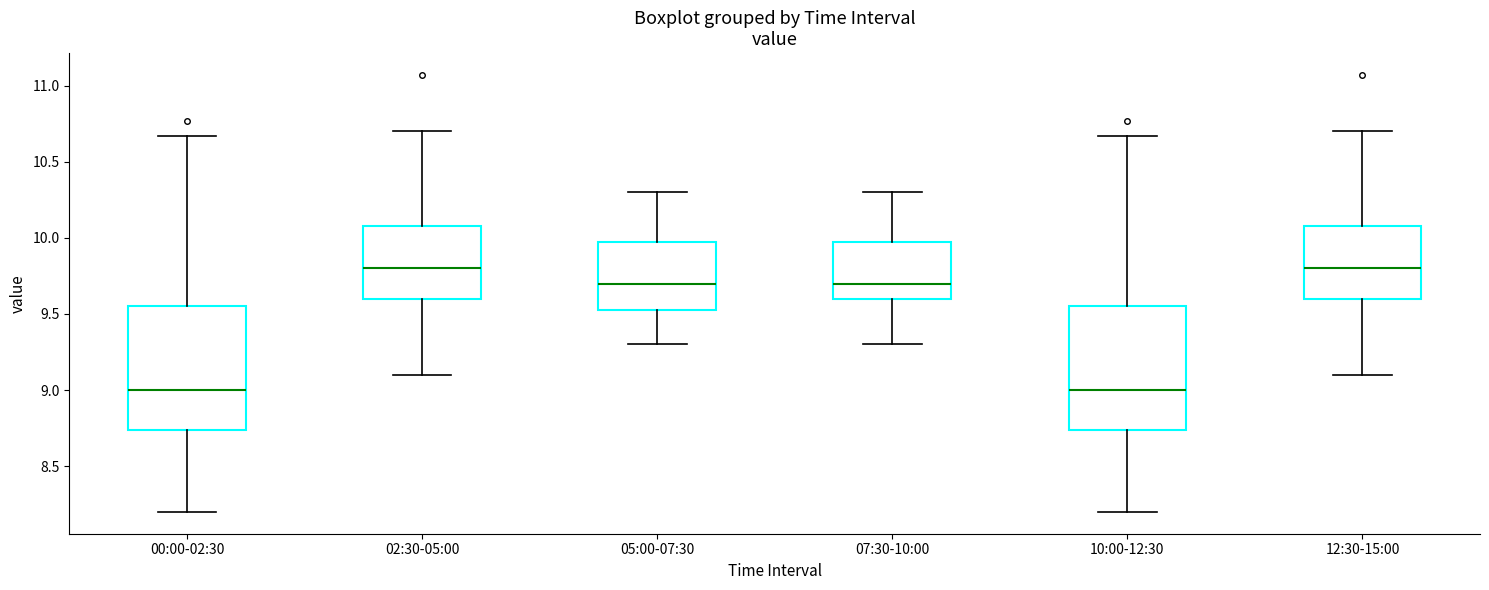

Reading left to right, transcribe this box plot: for each box, give where its median line is, the range the box spans, and where its two whiskers end, as read against the y-axis. The values are not printed on the chart, so give them approximately, as read against the axis.

00:00-02:30: median 9.00, box 8.75 to 9.55, whiskers 8.20 to 10.65
02:30-05:00: median 9.80, box 9.60 to 10.10, whiskers 9.10 to 10.70
05:00-07:30: median 9.70, box 9.55 to 10.00, whiskers 9.30 to 10.30
07:30-10:00: median 9.70, box 9.60 to 10.00, whiskers 9.30 to 10.30
10:00-12:30: median 9.00, box 8.75 to 9.55, whiskers 8.20 to 10.65
12:30-15:00: median 9.80, box 9.60 to 10.10, whiskers 9.10 to 10.70